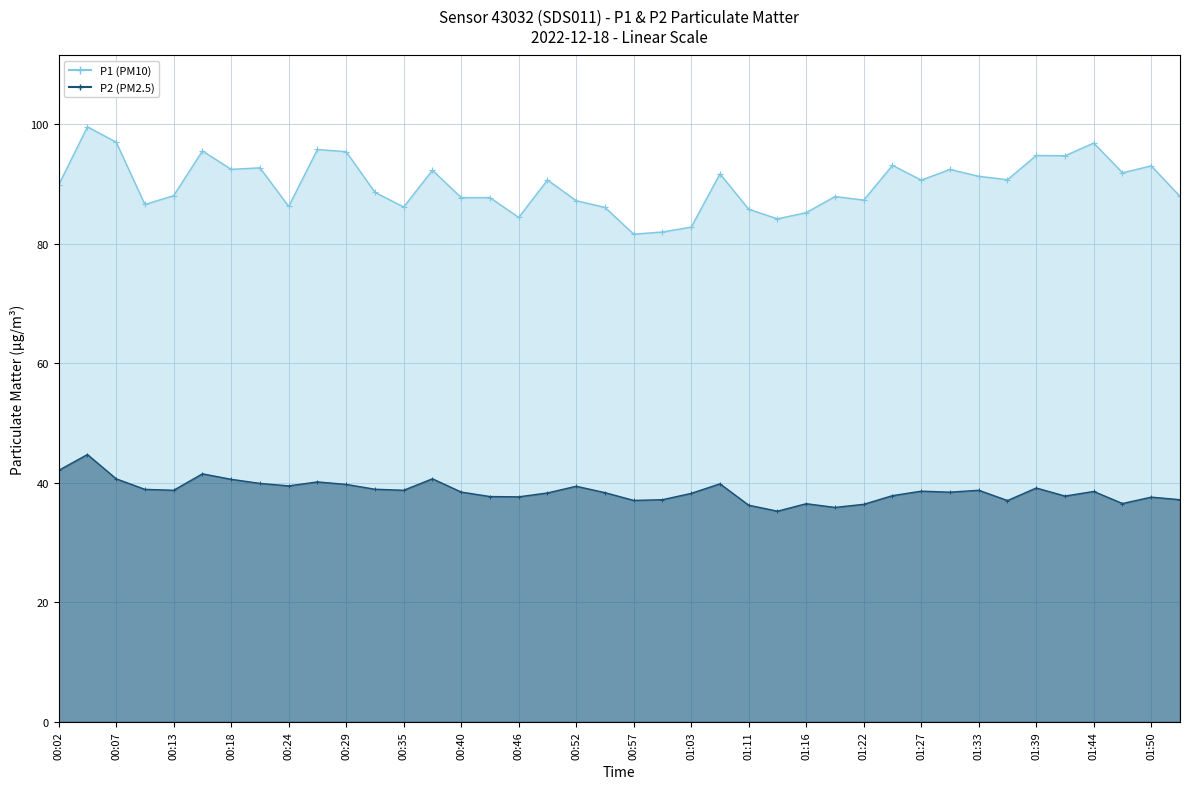

How many data points in P1 (PM10) are above 90?

20